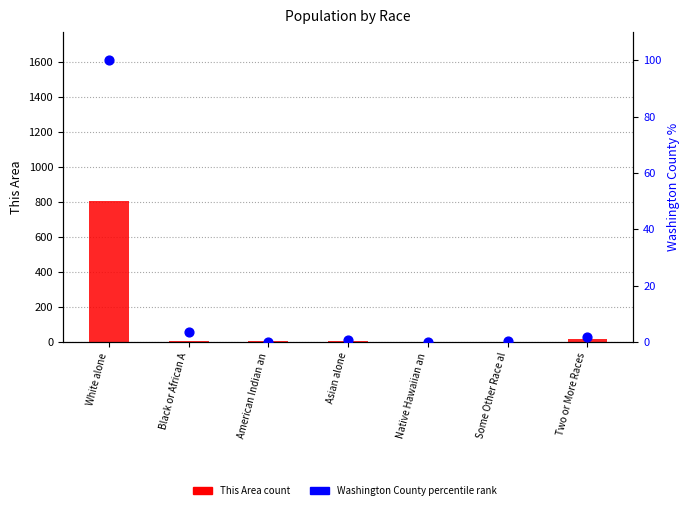

Which series has the widest spread of Y values?

This Area count